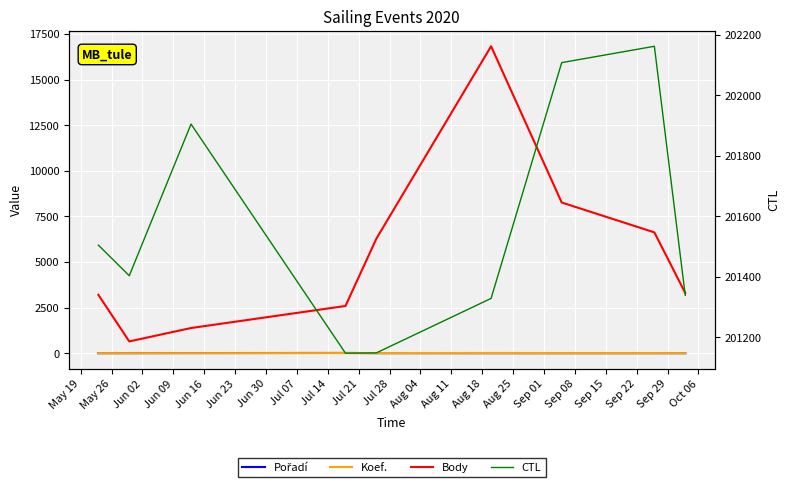

What is the total value across all series at Jul 07?

208794